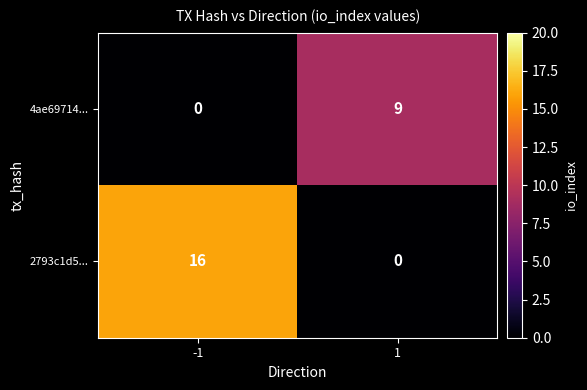

Which series has the widest spread of values?

2793c1d5...